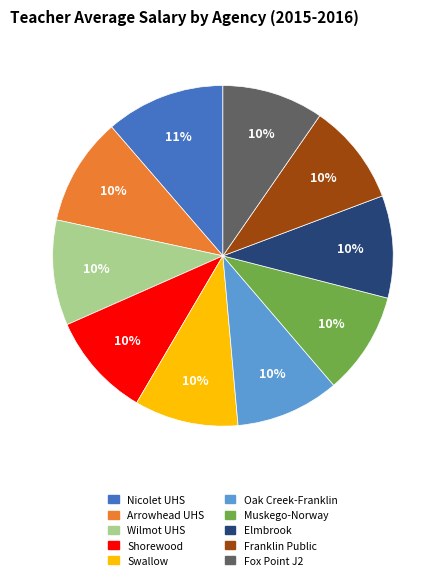

The Muskego-Norway slice represents 2% of the pie. True or false?

False